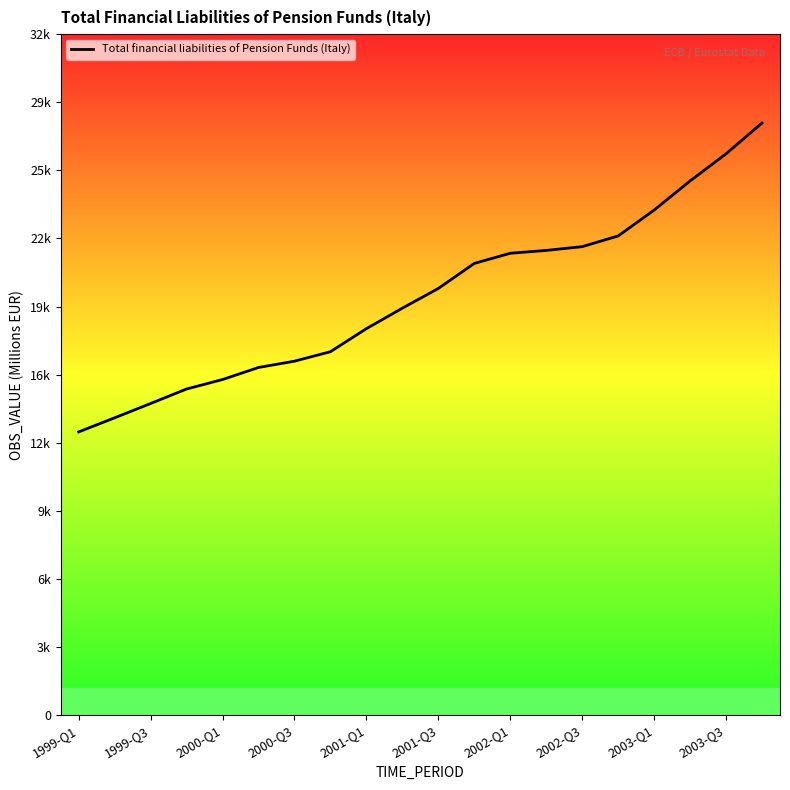

Is this an area chart (filled region under the line)?

No